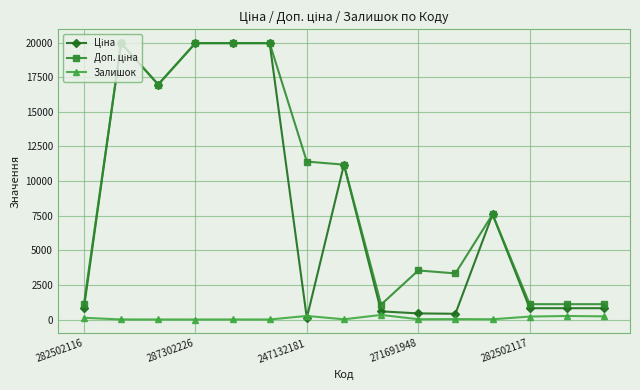

What is the difference between the maximum and minimum values in the Залишок series?

332.0